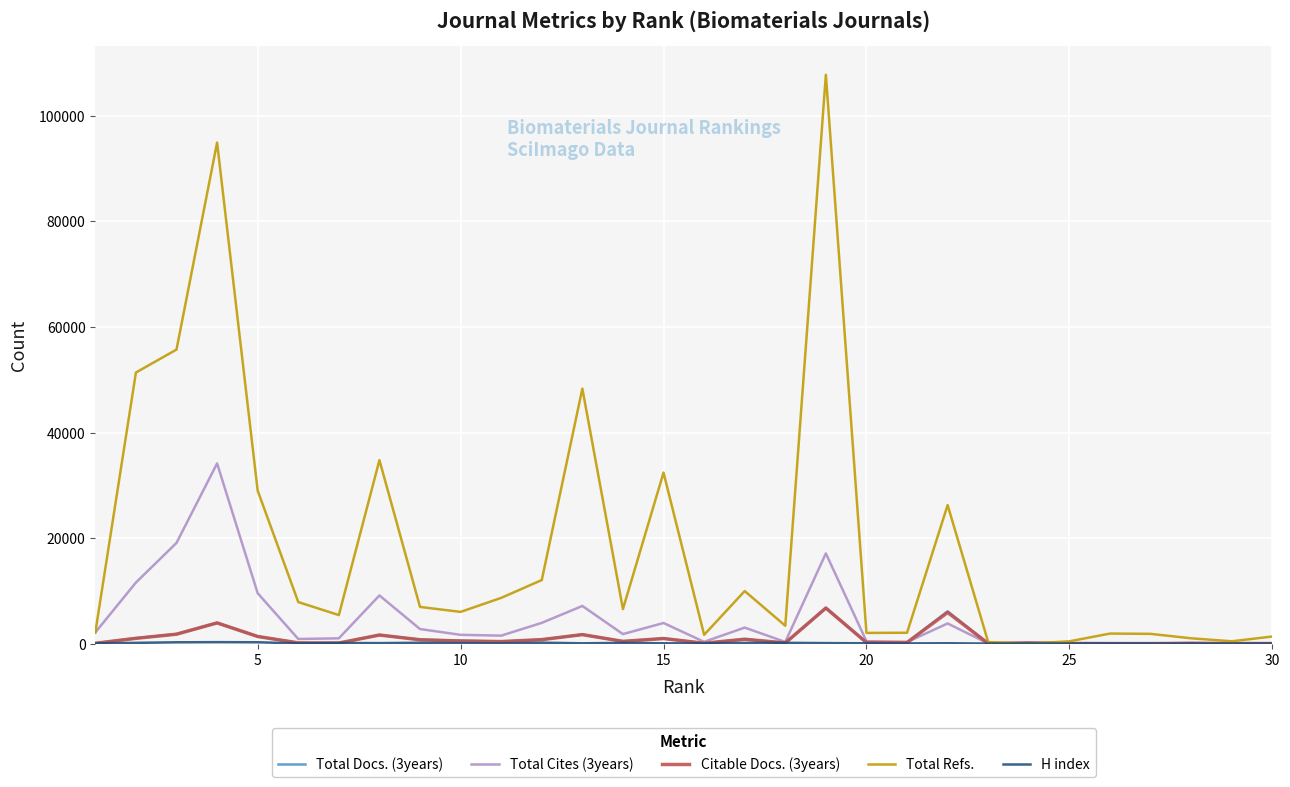

Which series has the largest total across all categories?

Total Refs.